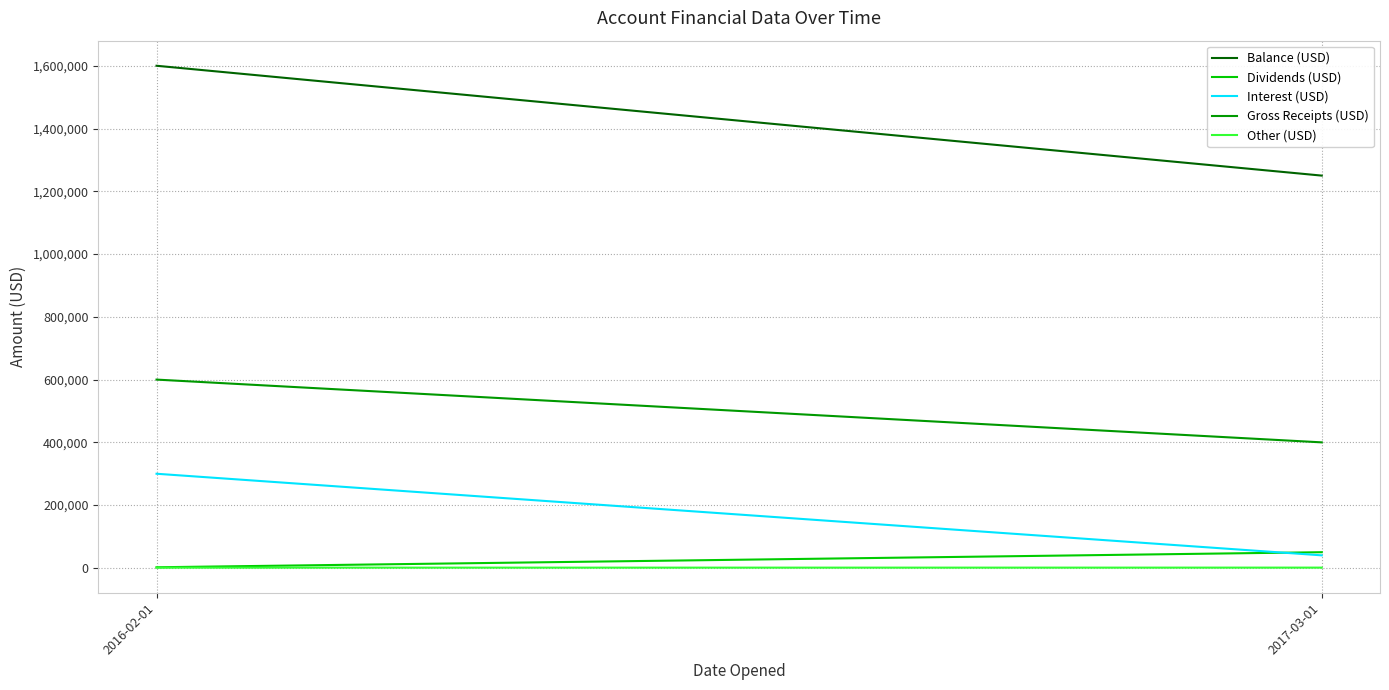

Reading left to right, list all the values displayed in this chart.

Balance (USD): 2016-02-01=1600000	2017-03-01=1250000
Dividends (USD): 2016-02-01=2000	2017-03-01=50000
Interest (USD): 2016-02-01=300000	2017-03-01=40000
Gross Receipts (USD): 2016-02-01=600000	2017-03-01=400000
Other (USD): 2016-02-01=789	2017-03-01=890